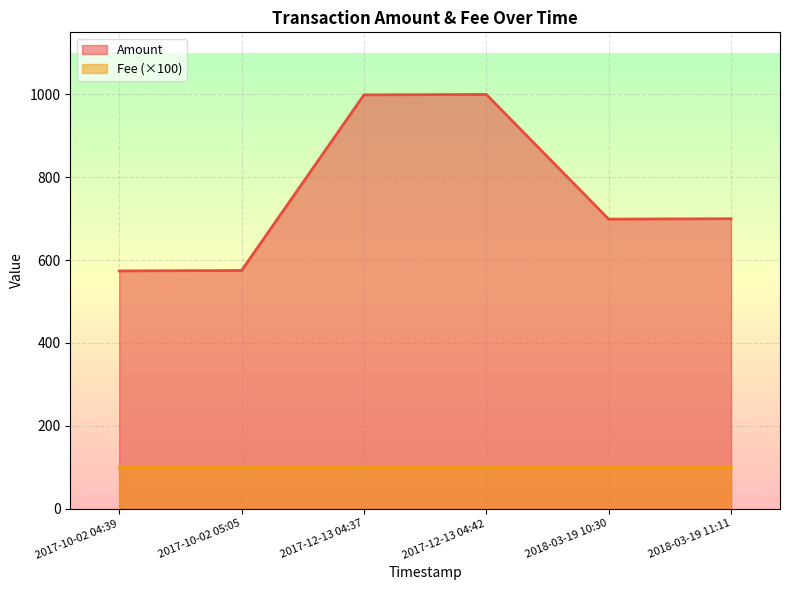

Where is the data nearest to the value 787?

2018-03-19 11:11